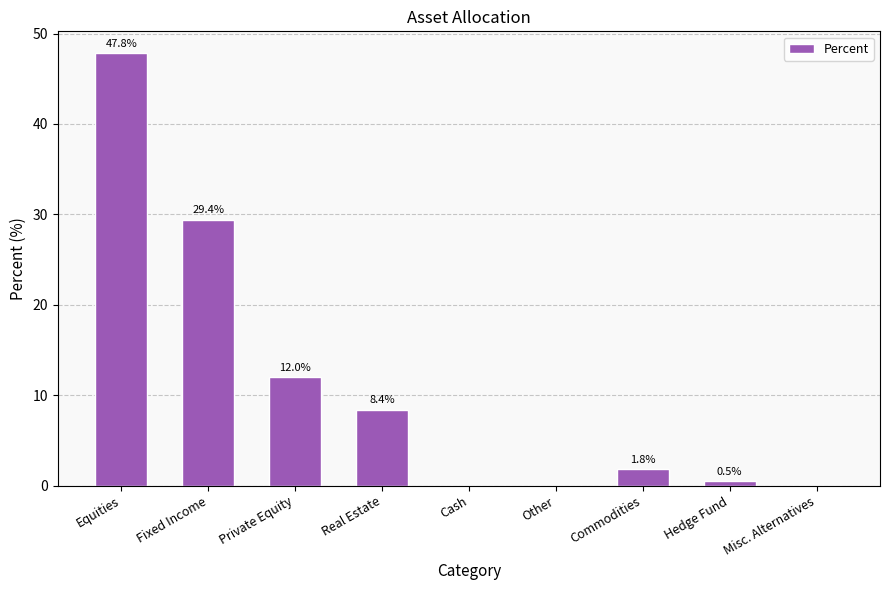

What is the average value?

11.1